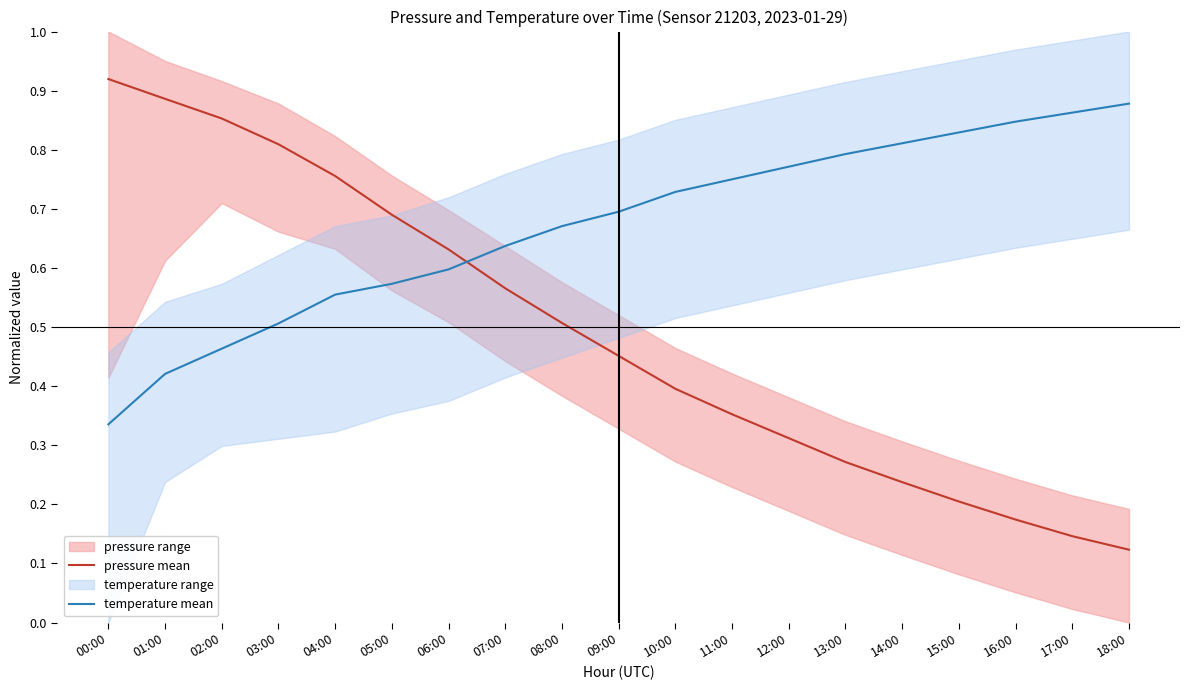

True or false: pressure mean has more than 2 points higher than both neighbors.

False